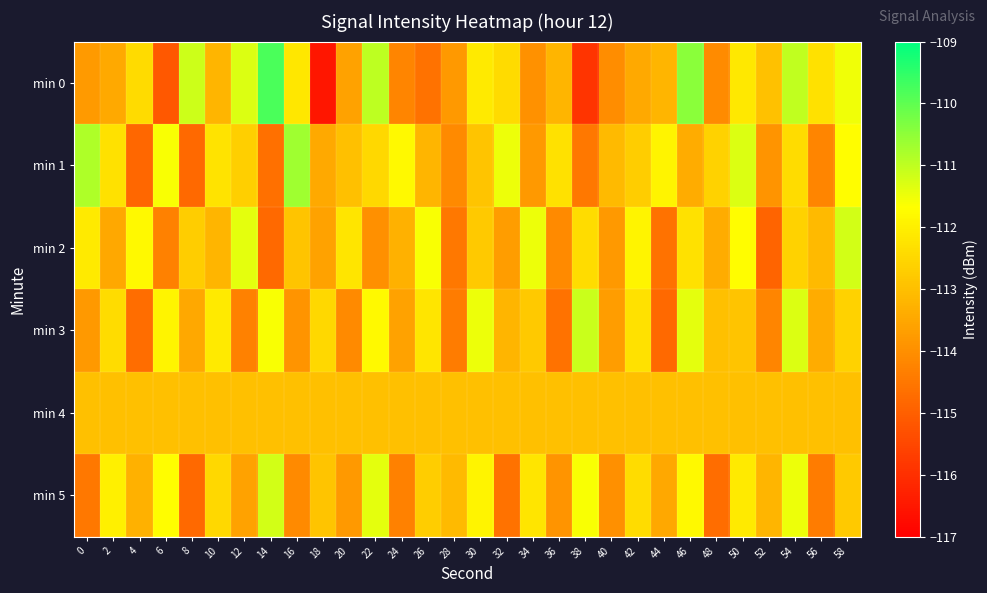

What is the greatest value displayed?

-109.8